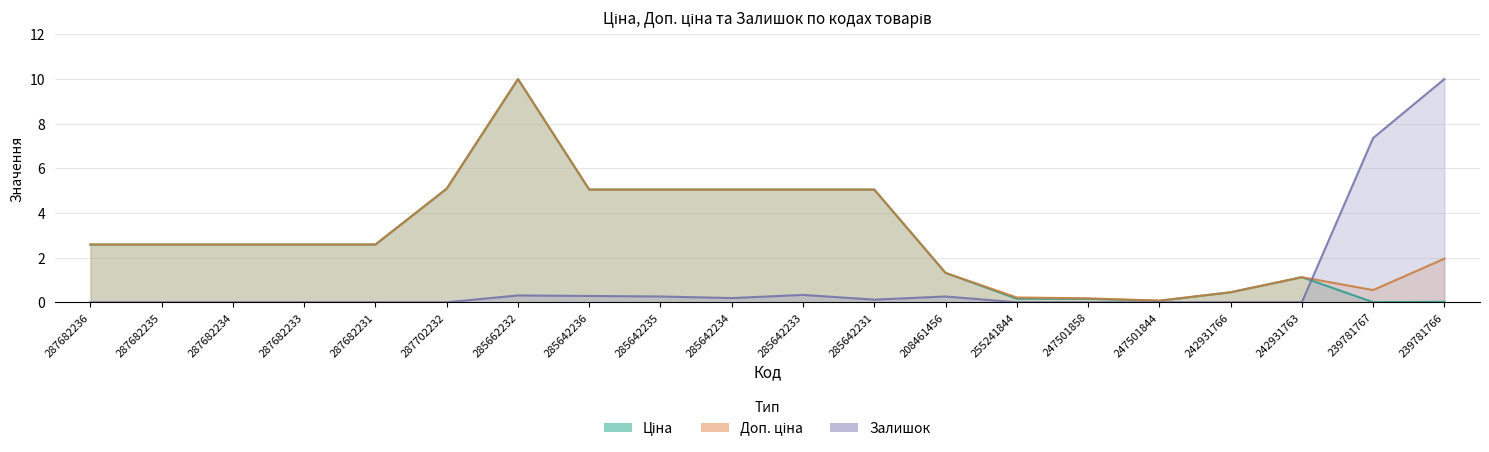

In Доп. ціна, how many points are lower than both neighbors (excluding endpoints)?

2